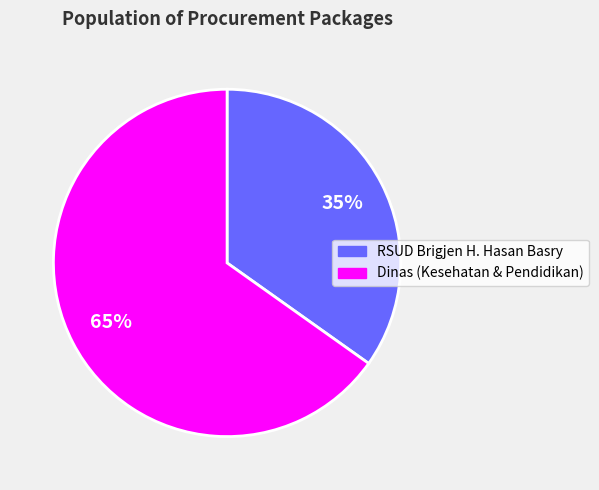

Does any single category account for the majority?

Yes